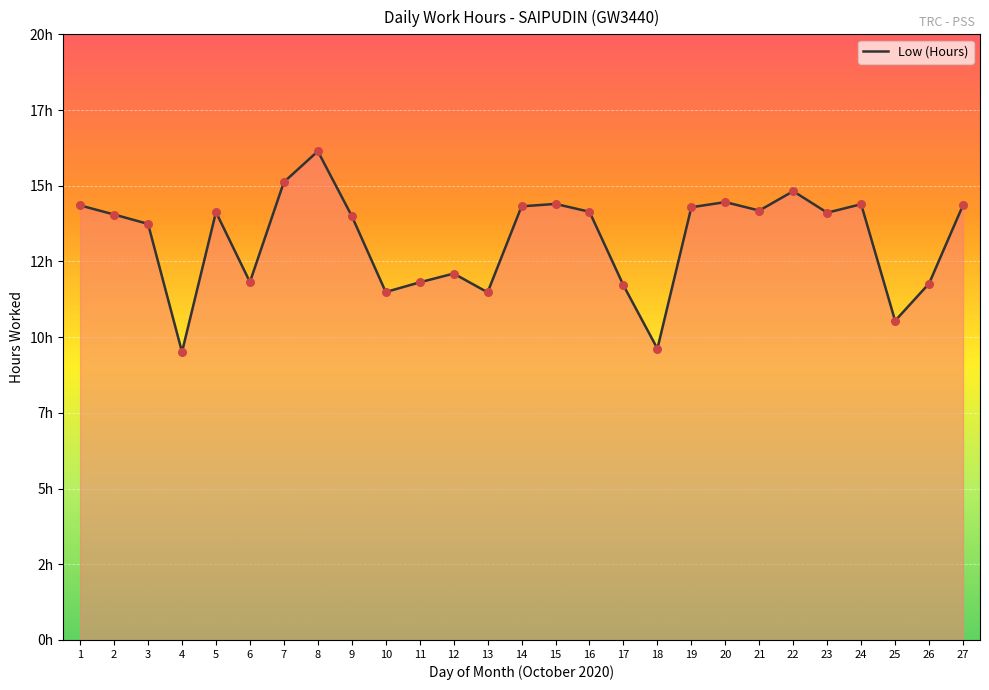

Approximately how many times larger is the value at 20 compared to 1?

1.0